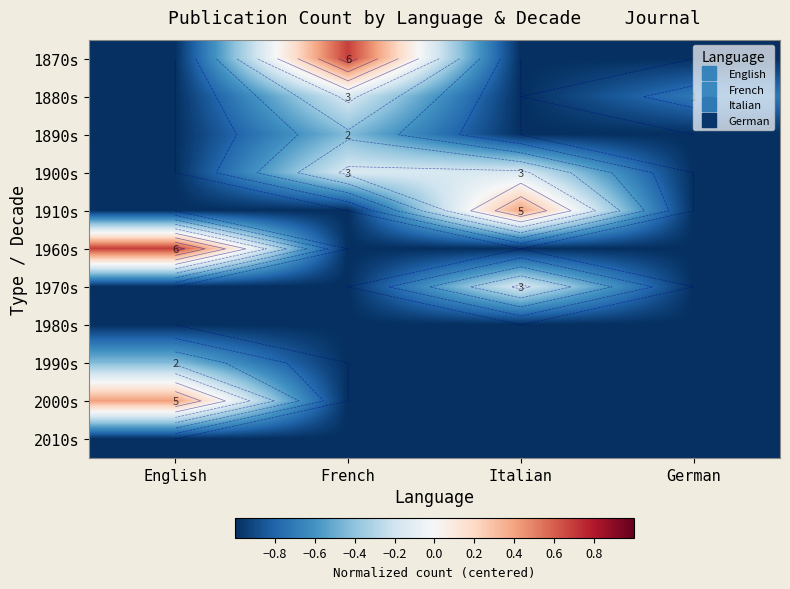

What is the maximum value shown in the chart?

0.7